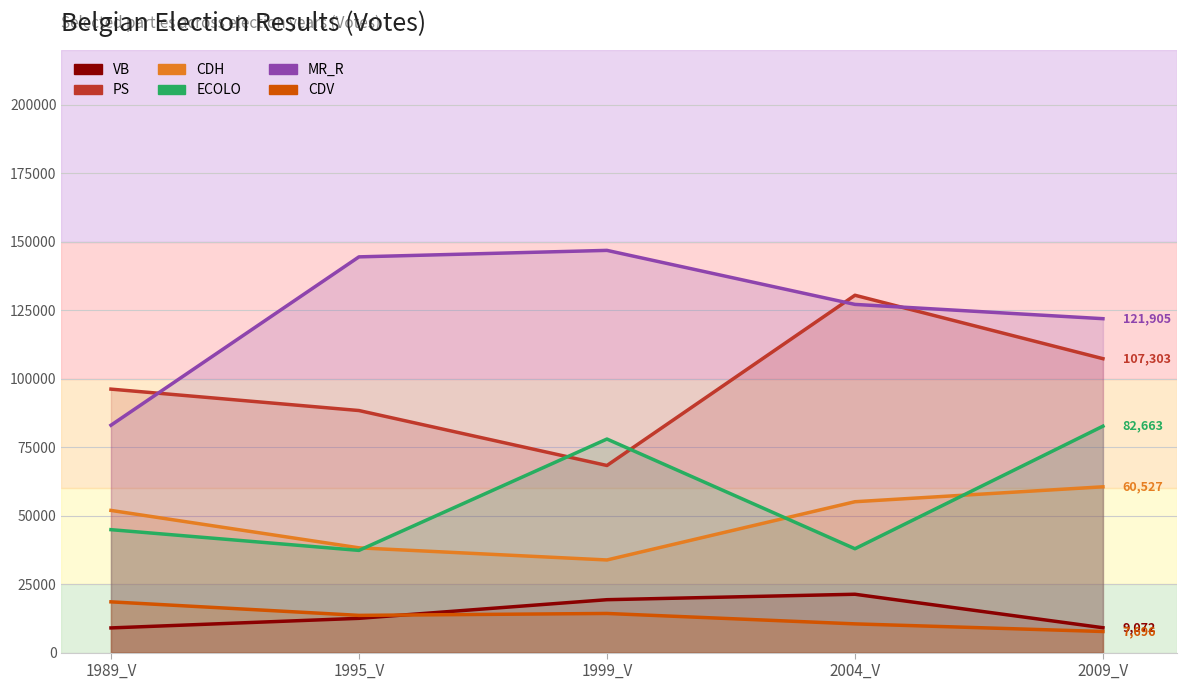

At which label does ECOLO reach its peak?

2009_V